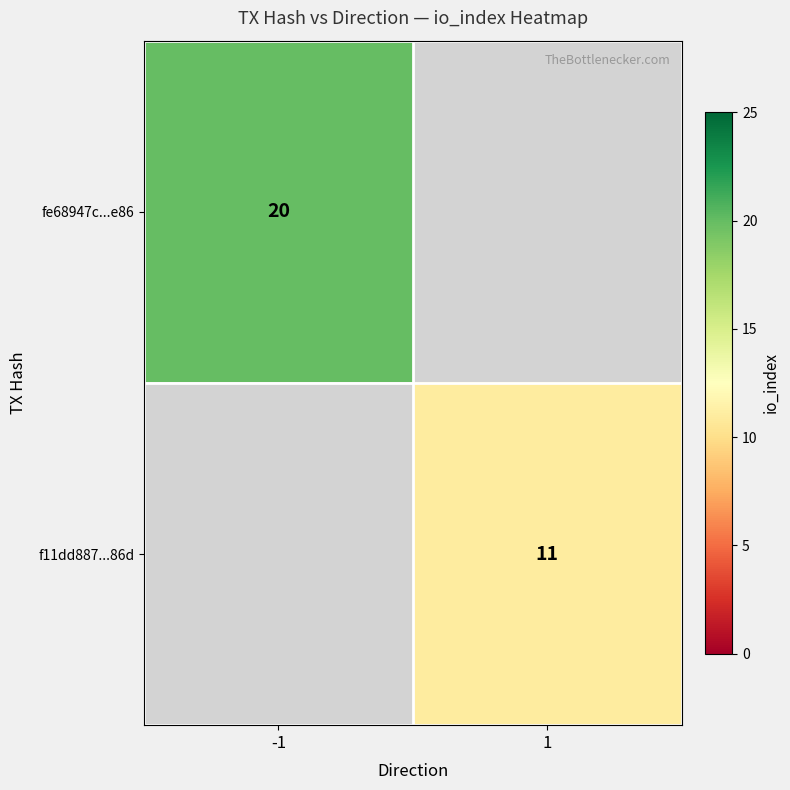

The fe68947c...e86 series shows 30 at -1. True or false?

False